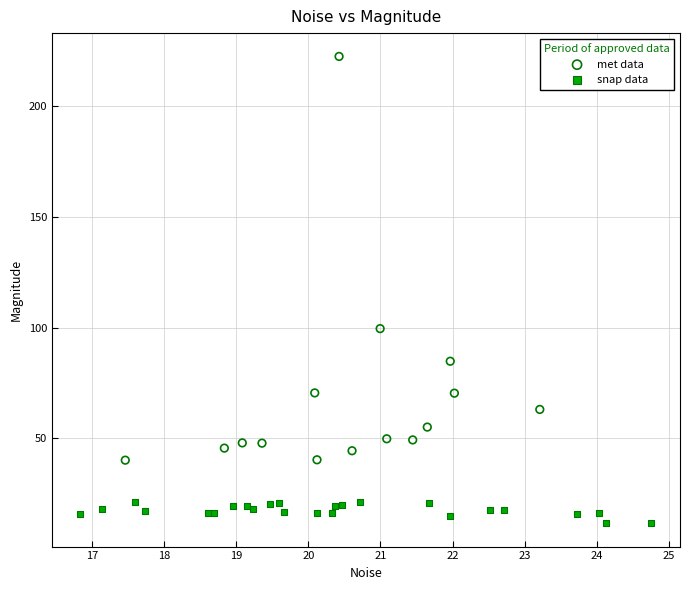

Which series contains the highest Y value?

met data